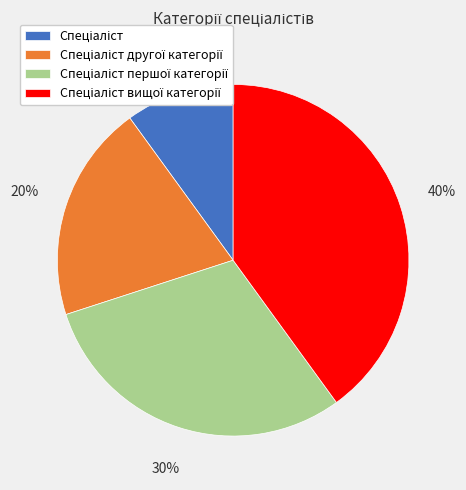

Is there a majority slice in this chart?

No